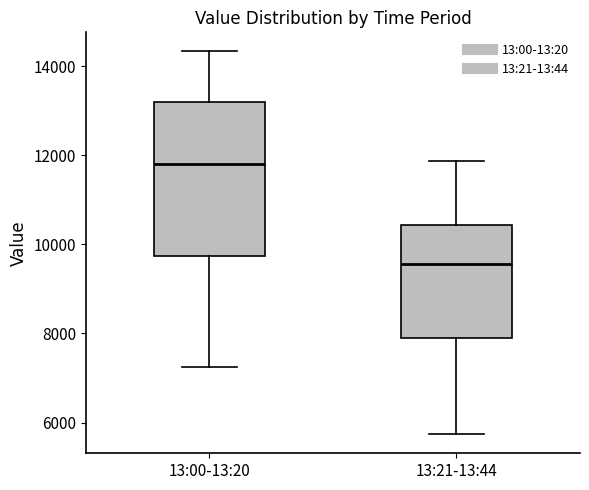

Which box has the highest median line?

13:00-13:20